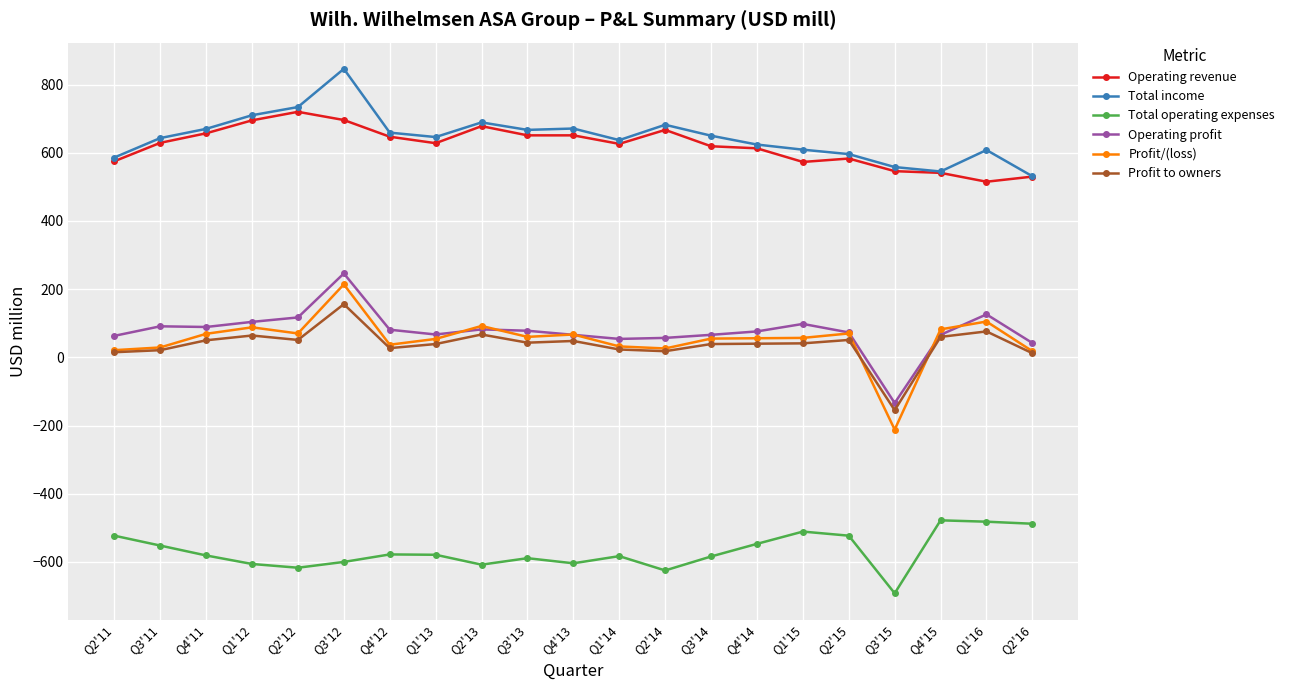

What position from the left is Q2'14?

13